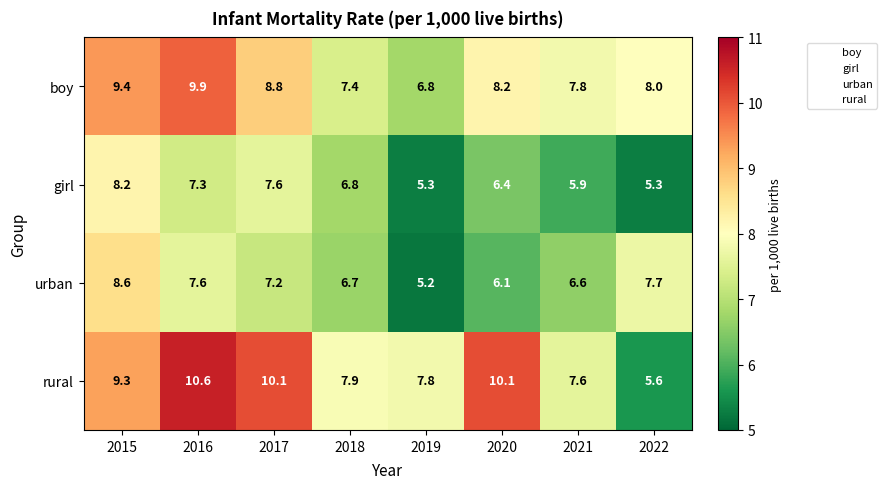

Which series has the largest range (max minus min)?

rural